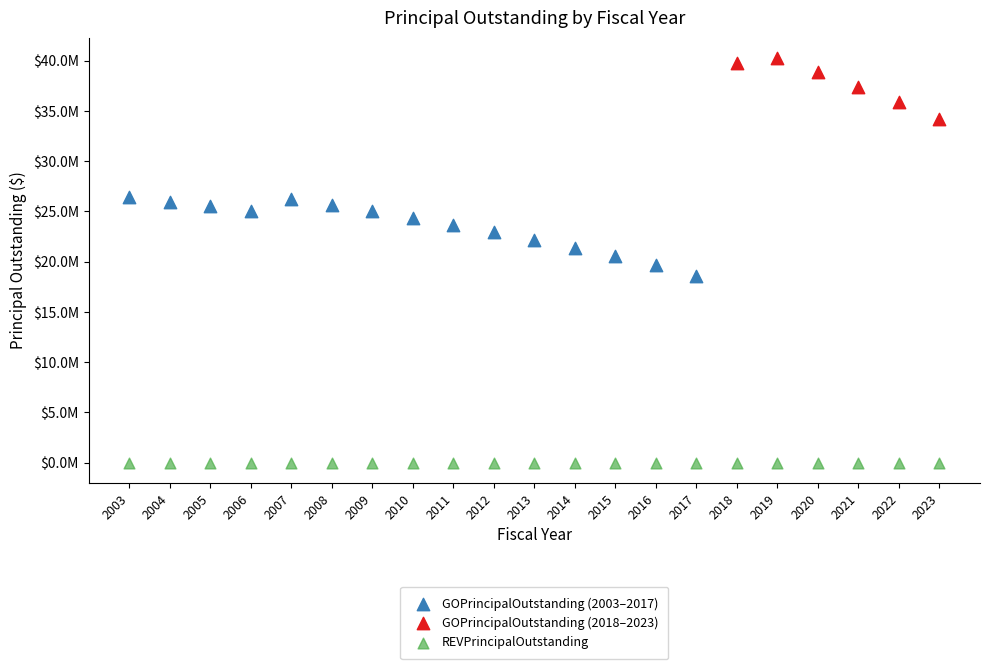

What are all the series names shown in the legend?

GOPrincipalOutstanding (2003–2017), GOPrincipalOutstanding (2018–2023), REVPrincipalOutstanding